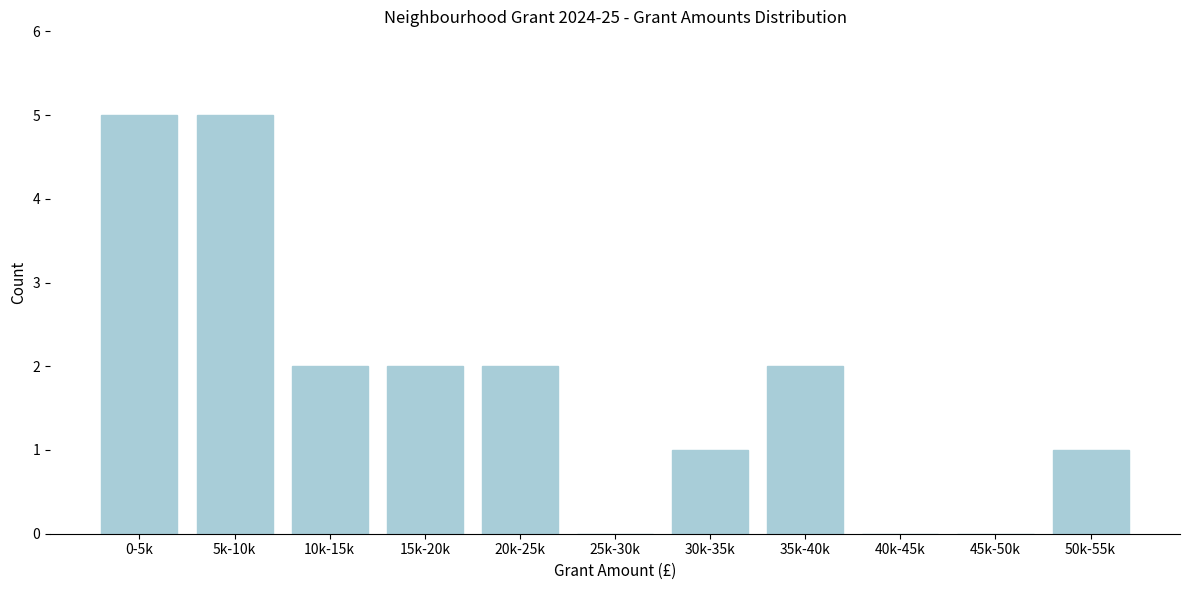

Reading left to right, transcribe all the data shown in this chart.

0-5k=5	5k-10k=5	10k-15k=2	15k-20k=2	20k-25k=2	25k-30k=0	30k-35k=1	35k-40k=2	40k-45k=0	45k-50k=0	50k-55k=1